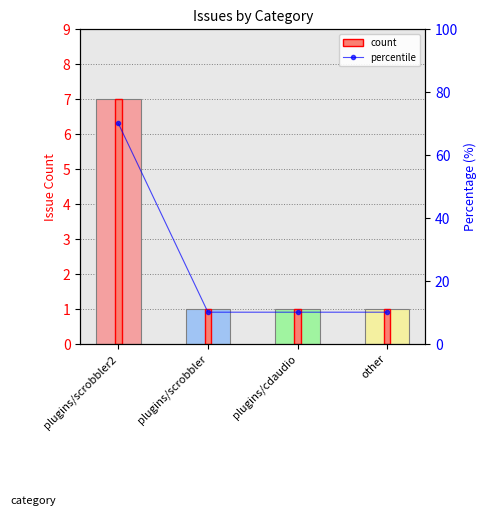

What is the difference between the maximum and minimum values?

60